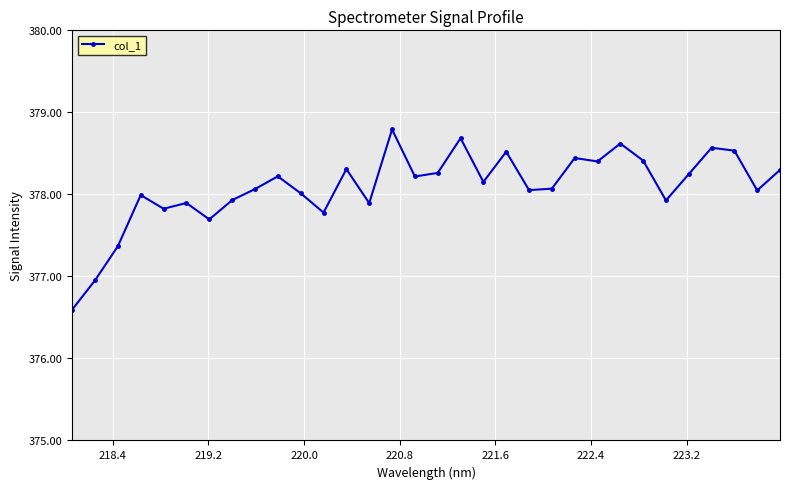

What is the value of the 25th point from the left?

378.6